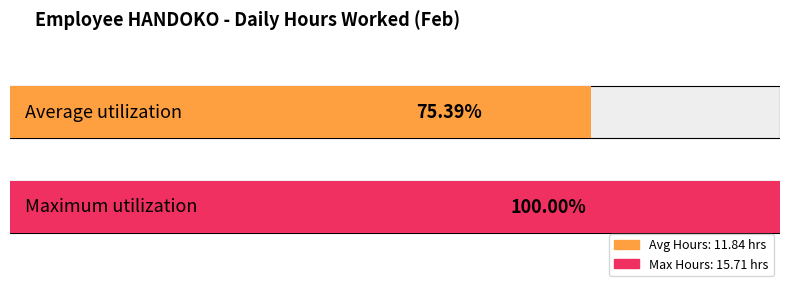

What is the difference between the maximum and second lowest values in the Maximum utilization series?

1.0